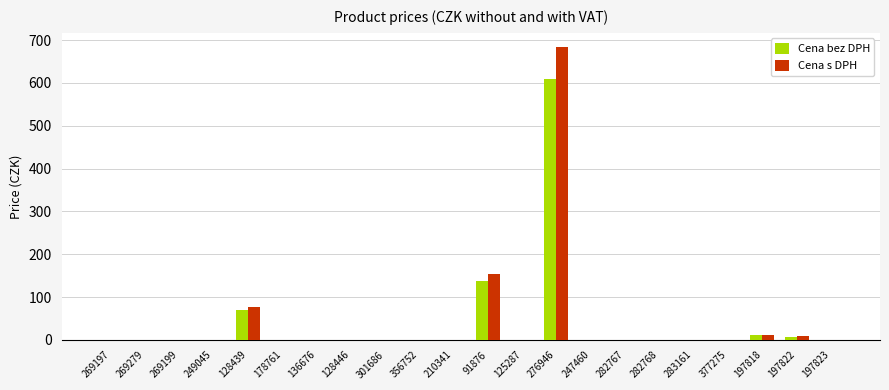

Are the bars grouped side by side (vs. stacked)?

Yes